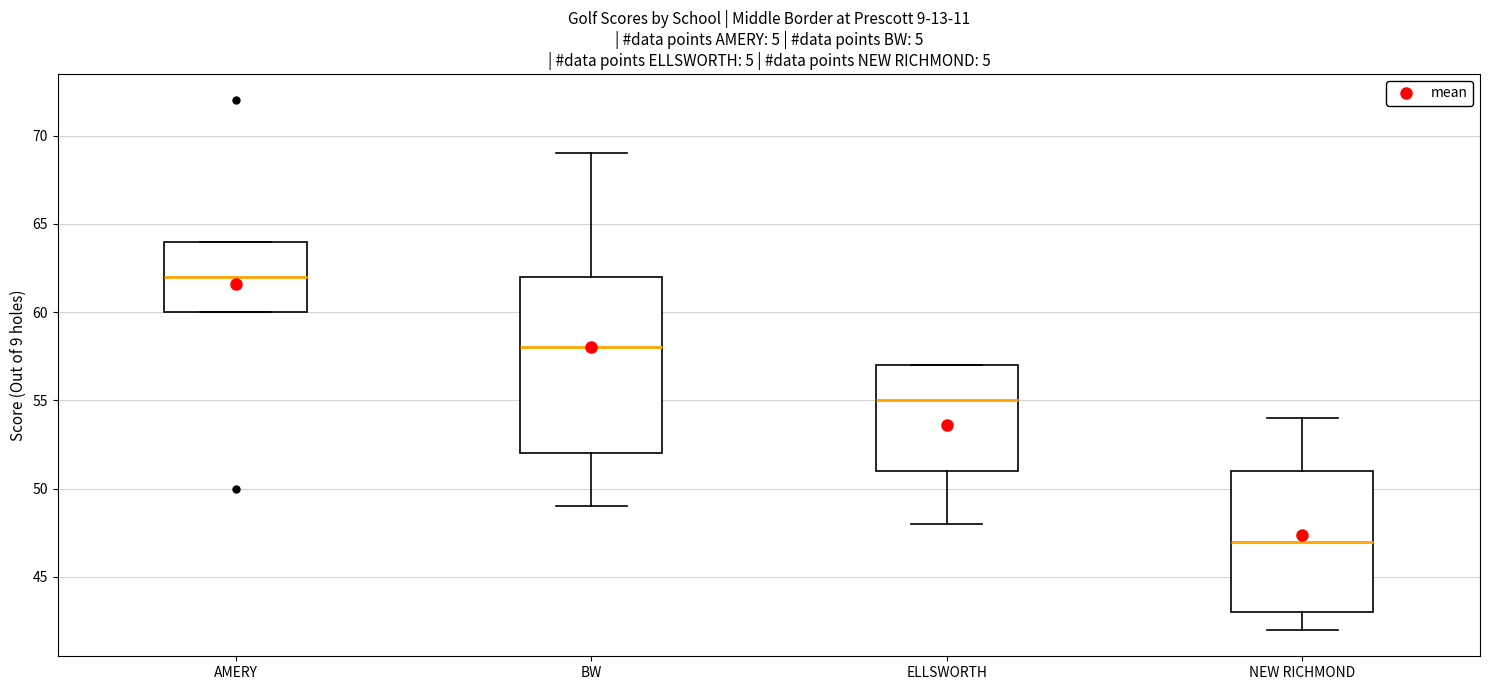

Reading left to right, read every box against the y-axis: the position of its median line, the range the box covers, and the ends of its whiskers. The values are not printed on the chart, so give them approximately, as read against the axis.

AMERY: median 62, box 60 to 64, whiskers 60 to 64
BW: median 58, box 52 to 62, whiskers 49 to 69
ELLSWORTH: median 55, box 51 to 57, whiskers 48 to 57
NEW RICHMOND: median 47, box 43 to 51, whiskers 42 to 54